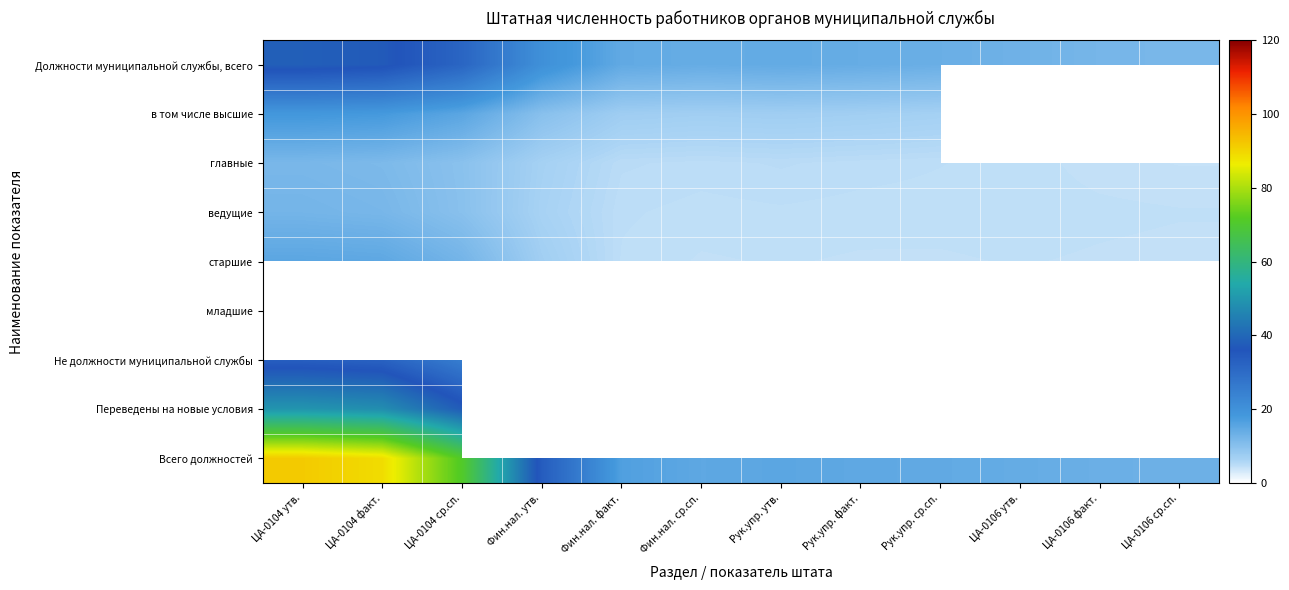

At how many categories does at least one series exceed 63?

3